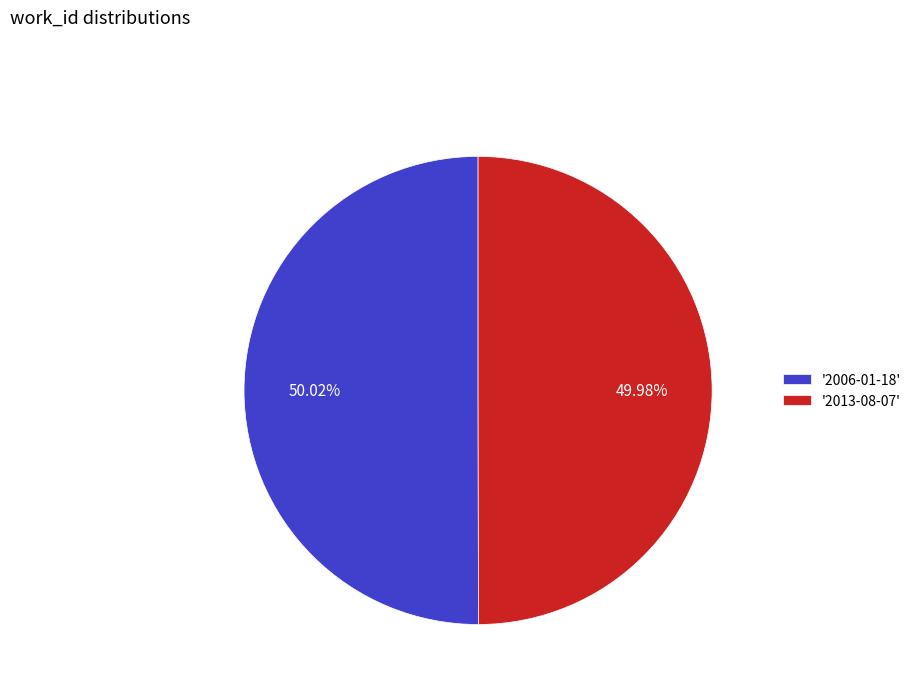

Do '2013-08-07' and '2006-01-18' together represent more than half of the pie?

Yes